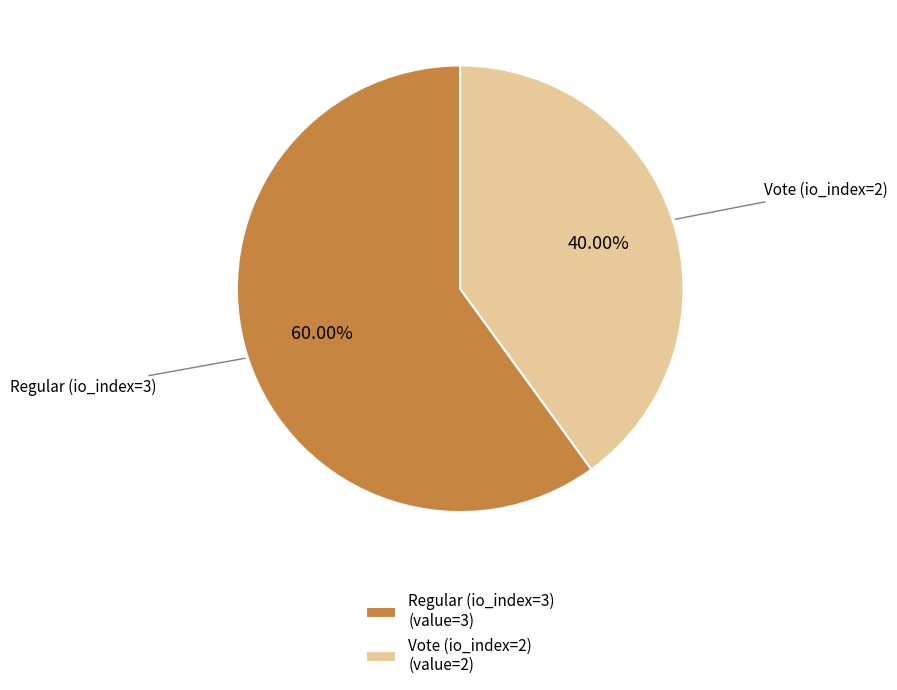

Rank the categories by value from lowest to highest.

Vote (io_index=2), Regular (io_index=3)